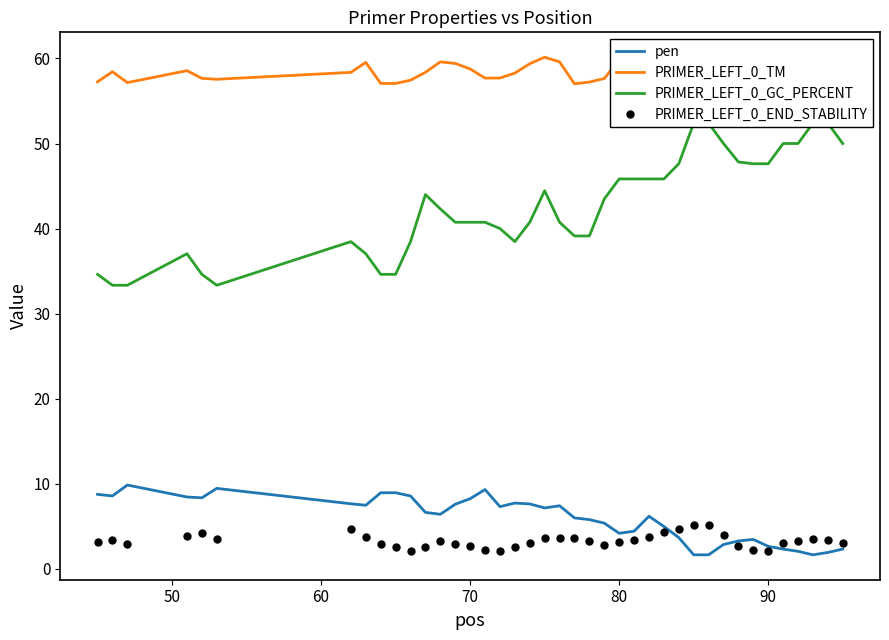

What is the lowest value of the PRIMER_LEFT_0_END_STABILITY series?

2.1